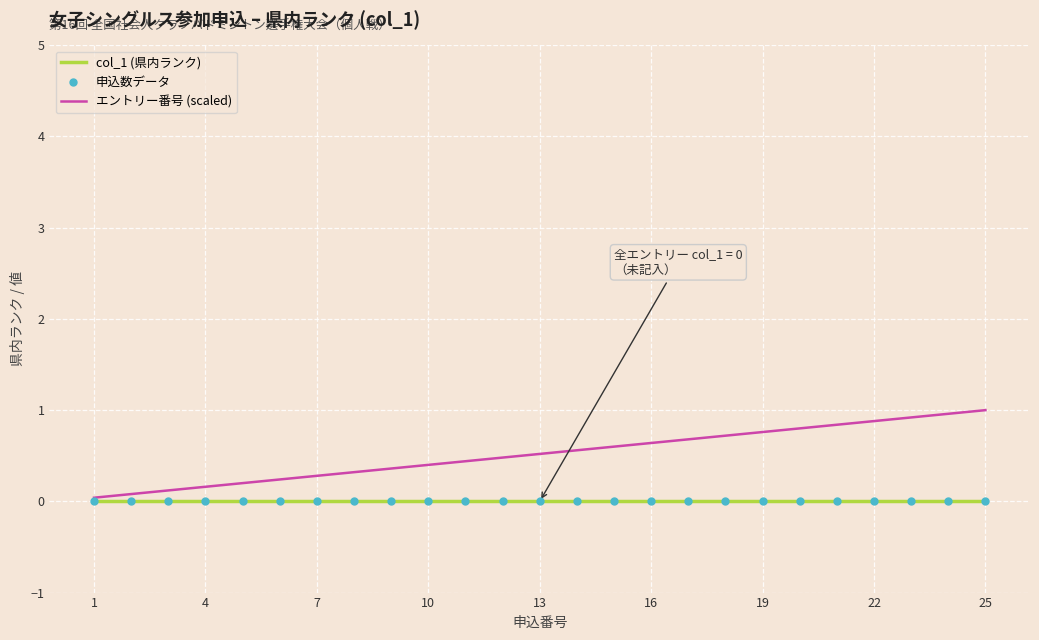

Which series has the largest total across all categories?

エントリー番号 (scaled)